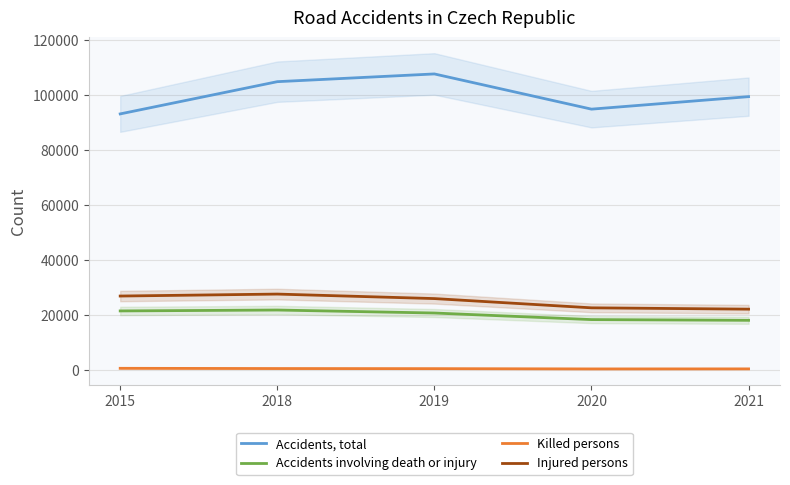

Which category has the lowest value in the Injured persons series?

2021